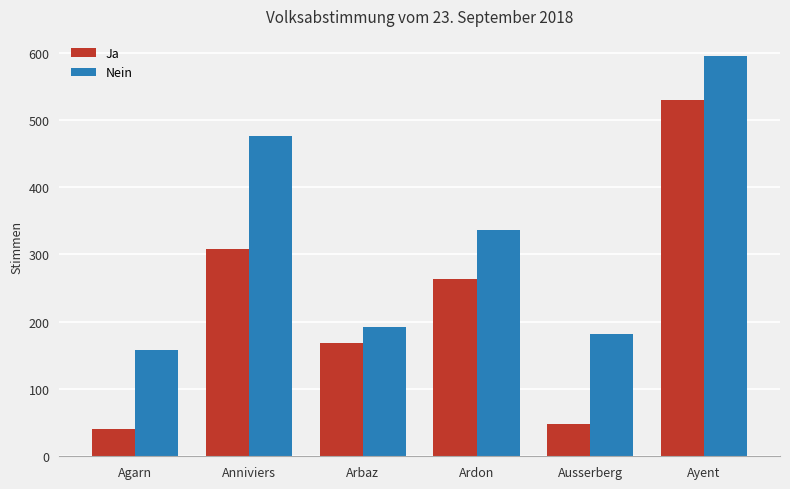

Which category has the lowest value in the Ja series?

Agarn